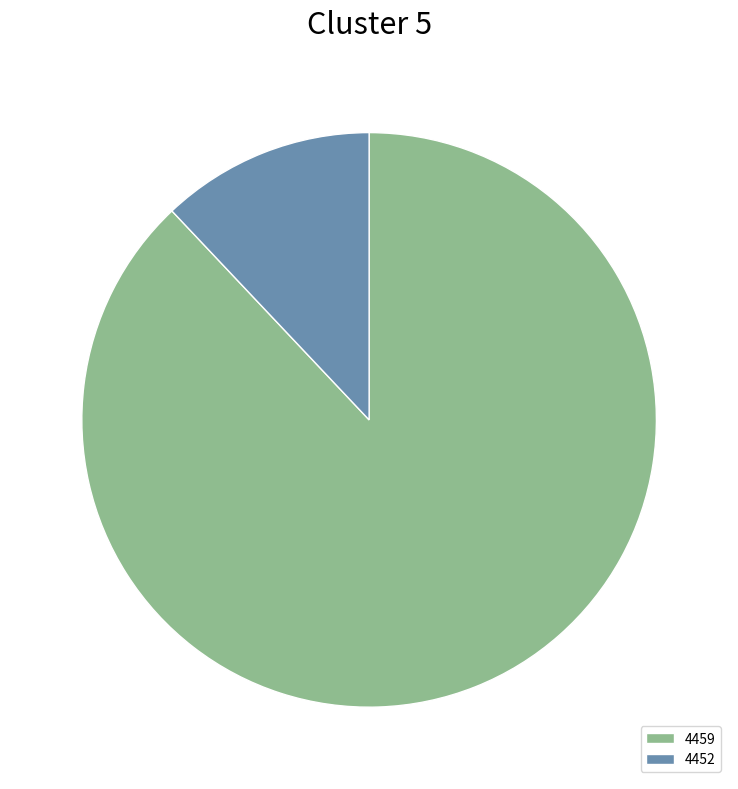

Combined, do 4452 and 4459 account for over 50%?

Yes